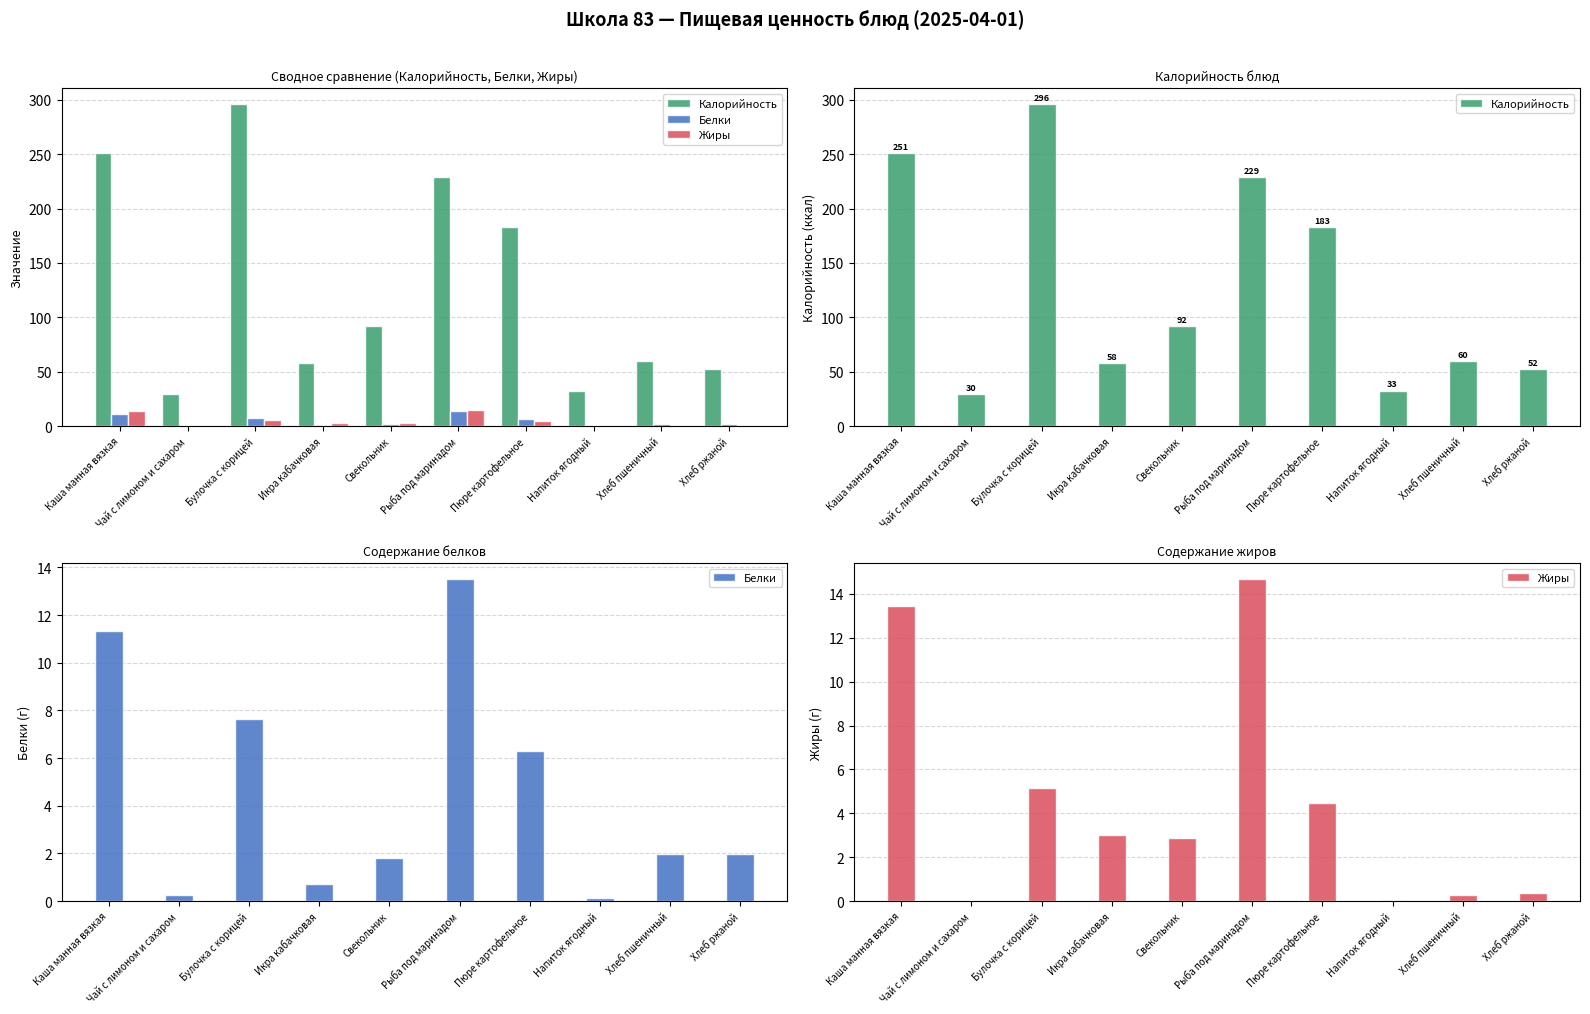

Reading right to left, transcribe all the data shown in this chart.

Калорийность: 52.2	59.7	32.7	182.7	228.6	92.3	58.2	296.1	29.8	251.3
Белки: 2.0	2.0	0.1	6.3	13.5	1.8	0.7	7.6	0.2	11.3
Жиры: 0.4	0.3	0.1	4.5	14.7	2.9	3.0	5.2	0.0	13.4